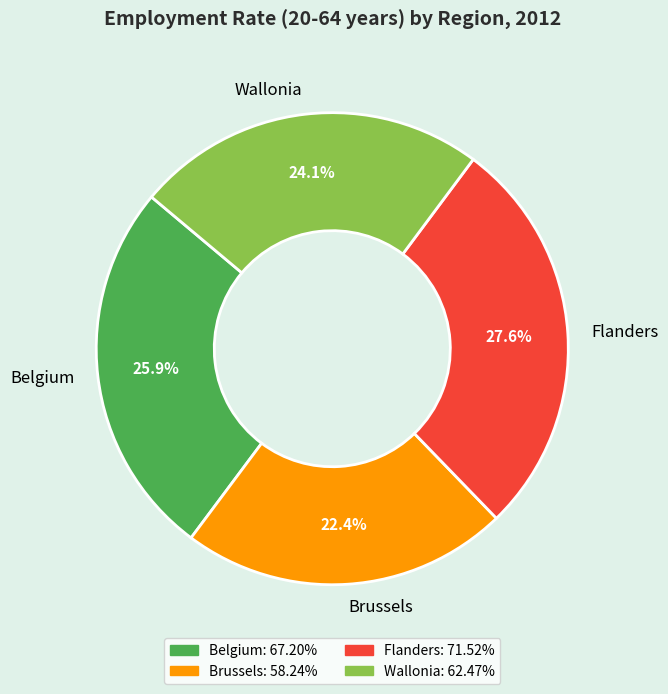

True or false: Brussels accounts for 30% of the total.

False